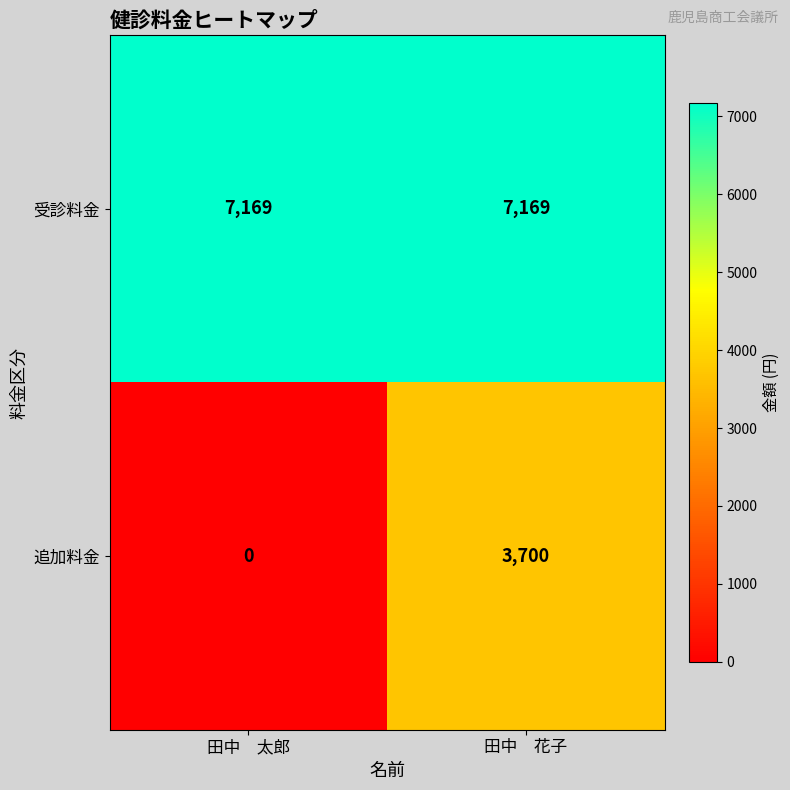

The 受診料金 series shows 7169 at 田中　花子. True or false?

True